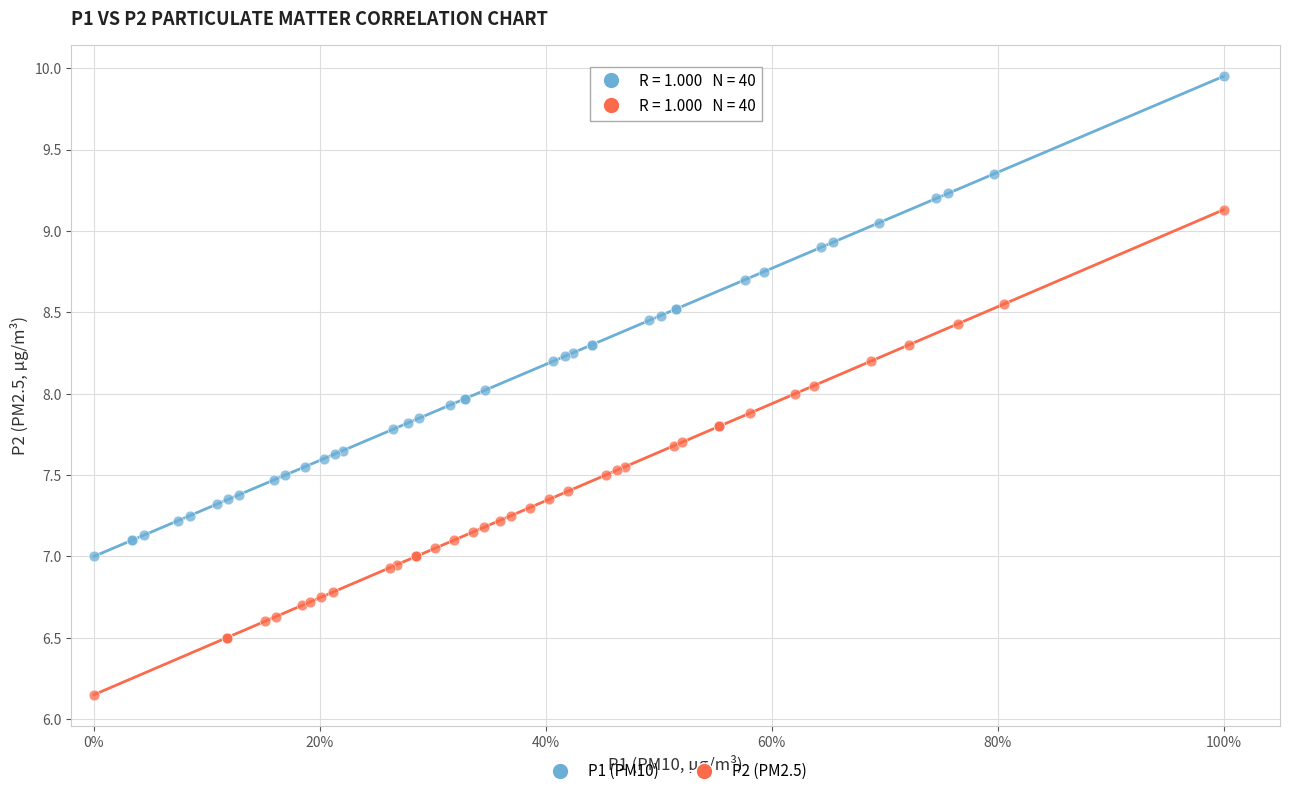

Which series contains the lowest Y value?

P2 (PM2.5)